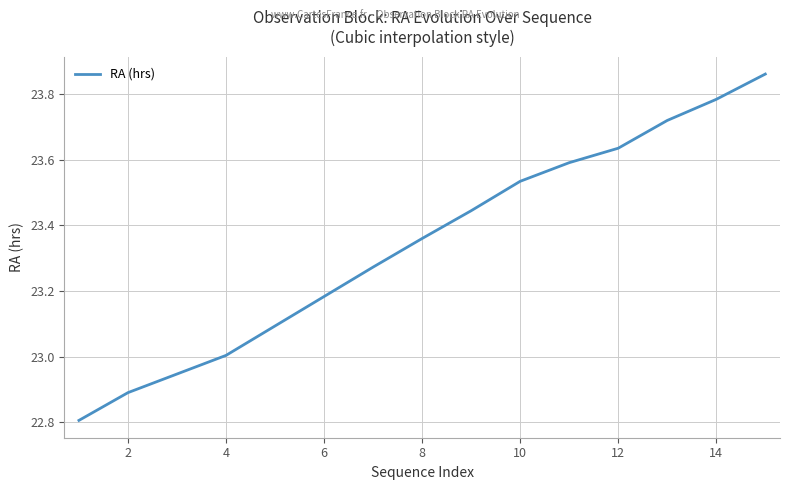

What is the smallest value displayed?

22.8